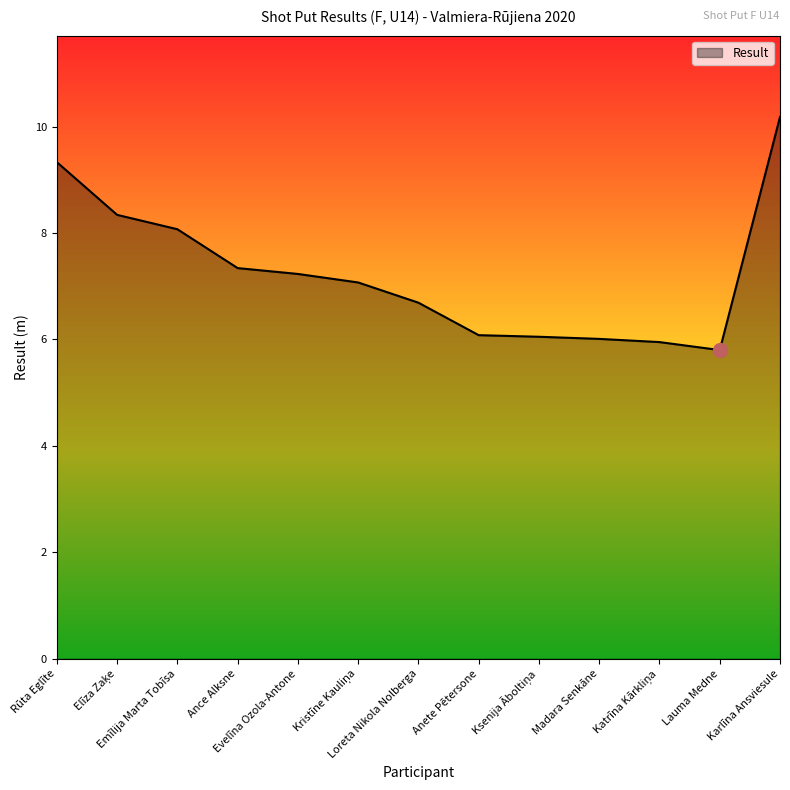

What is the minimum value shown in the chart?

5.8